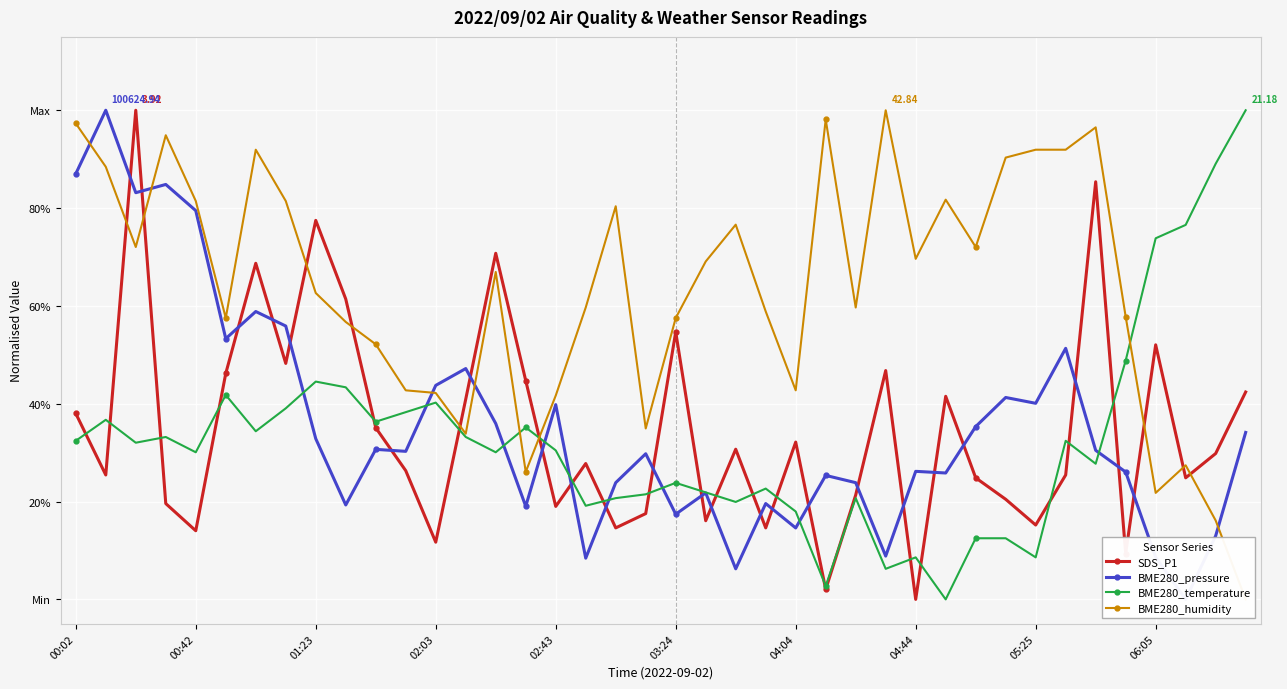

In BME280_pressure, how many points are higher than both neighbors (excluding endpoints)?

13